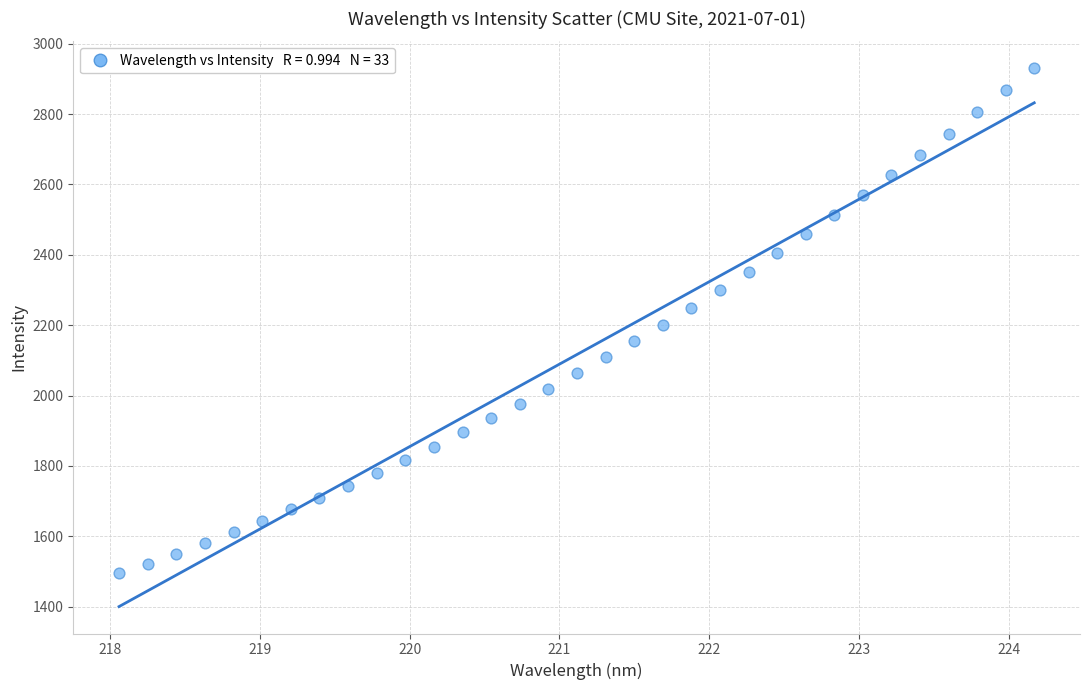

What is the range of X values (max minus min)?

6.1